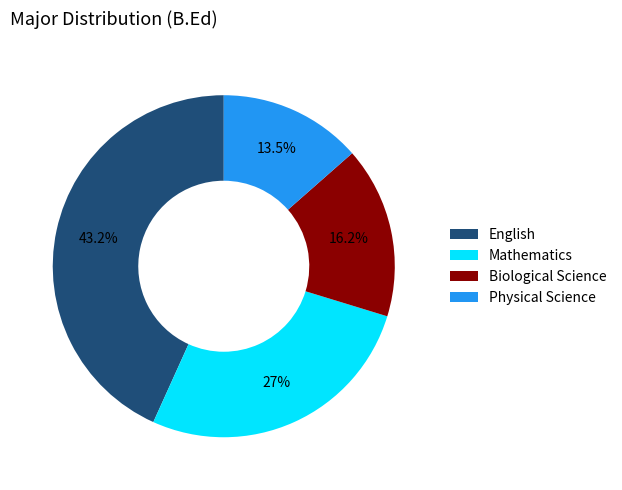

What is the largest slice in the pie chart?

English